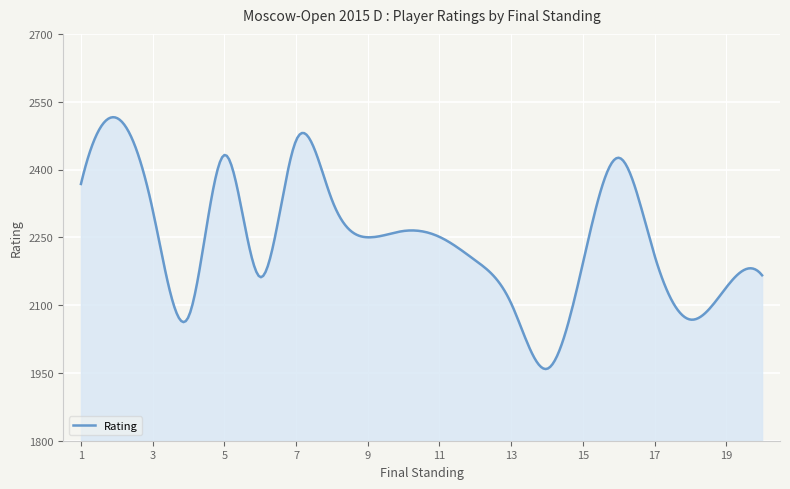

What is the greatest value displayed?

2515.7